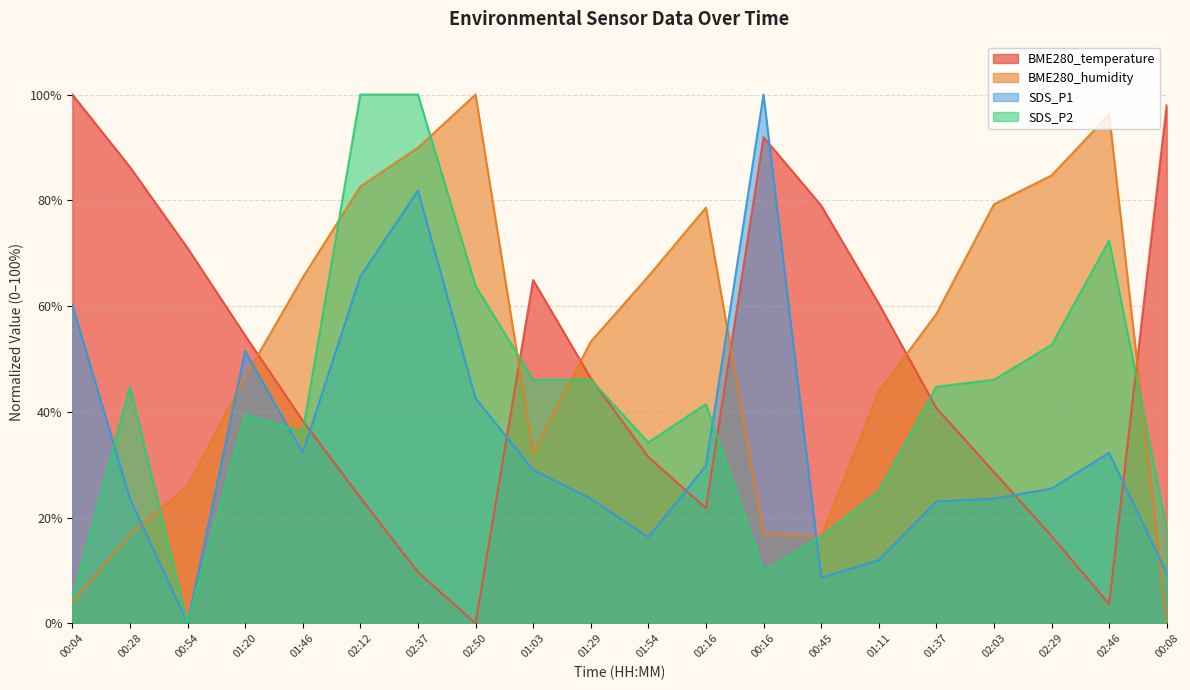

Which series has the widest spread of values?

BME280_temperature